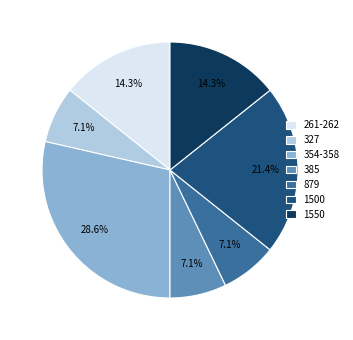

What is the ratio of the value at 879 to the value at 385?

1.0